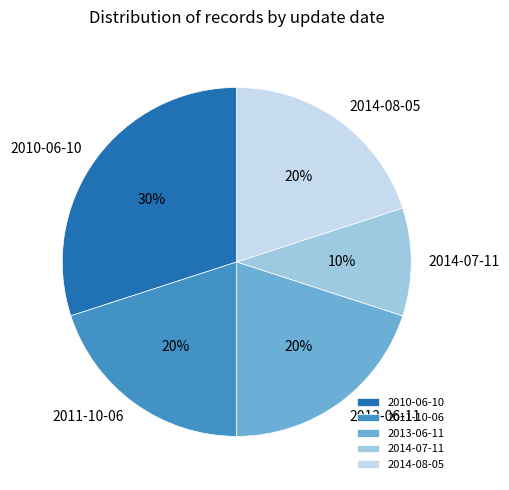

True or false: 2011-10-06 accounts for 1% of the total.

False